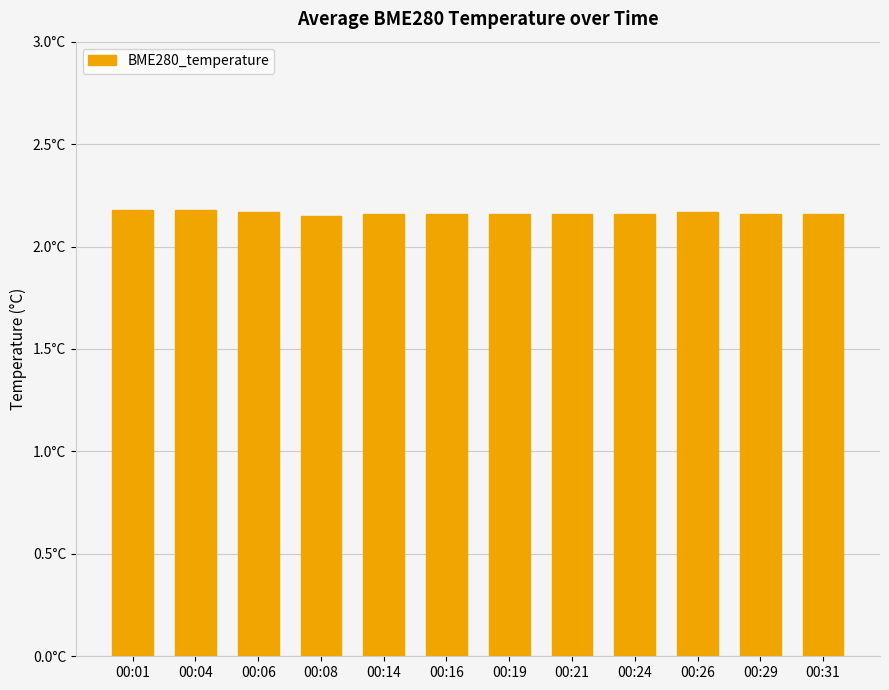

Count the values in the range 2 to 3.

12